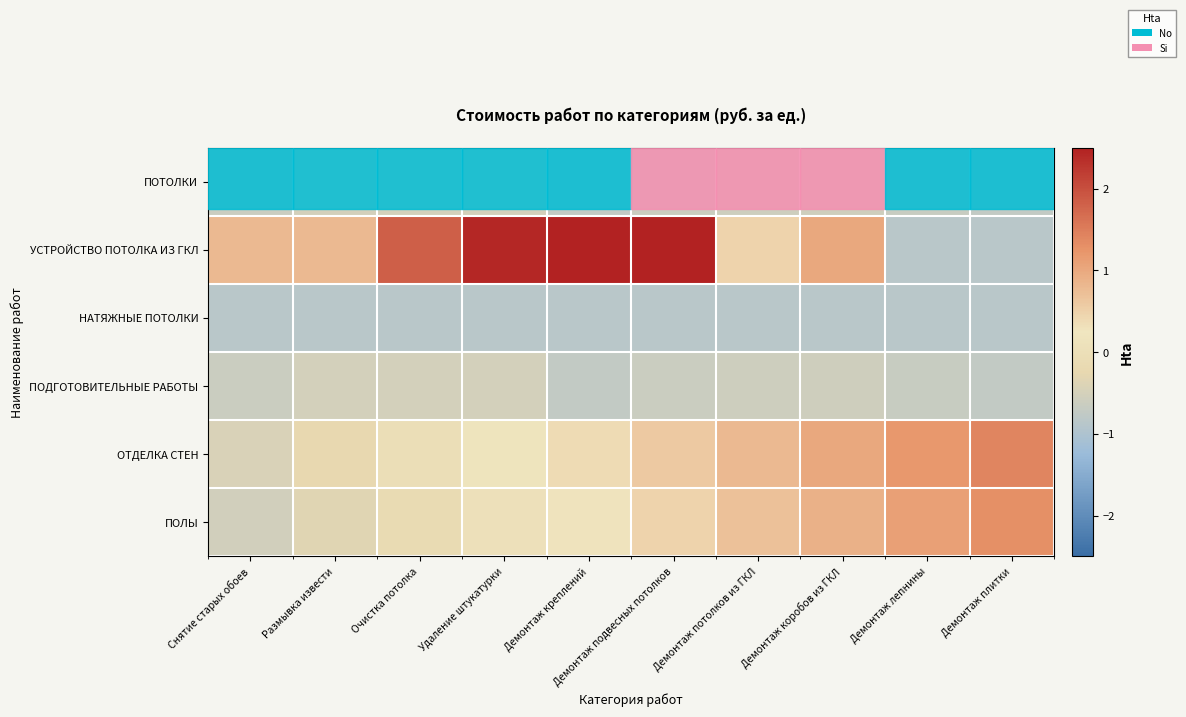

How many values in УСТРОЙСТВО ПОТОЛКА ИЗ ГКЛ are below zero?

2